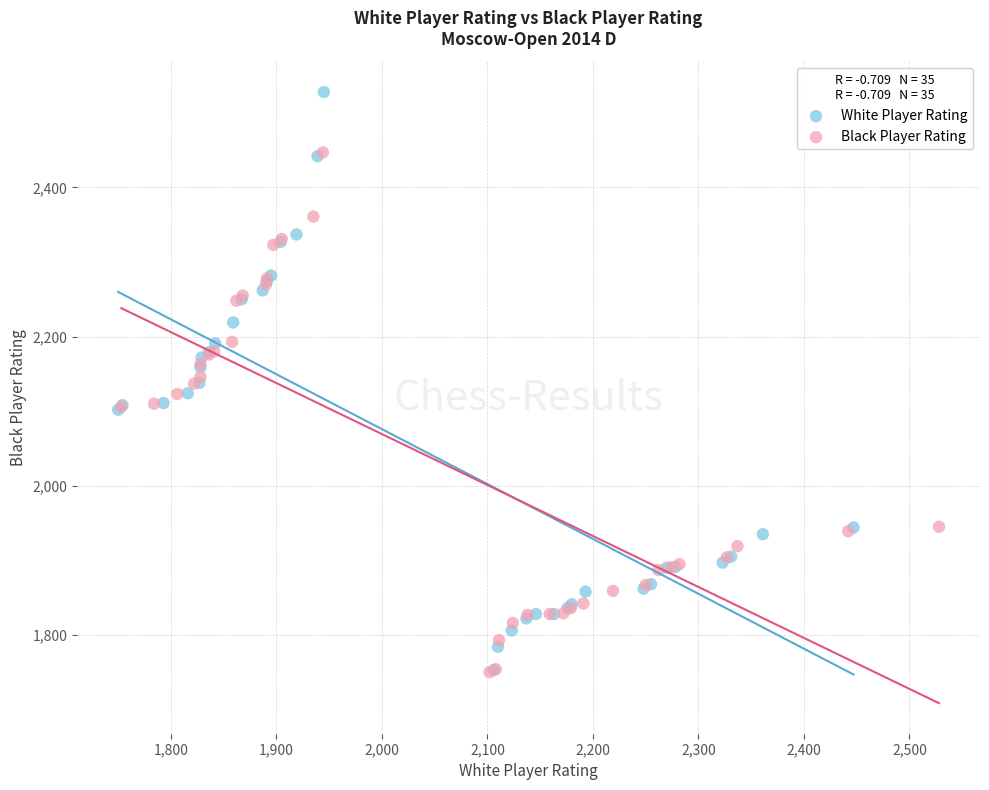

Which series has the largest Y range (max minus min)?

White Player Rating